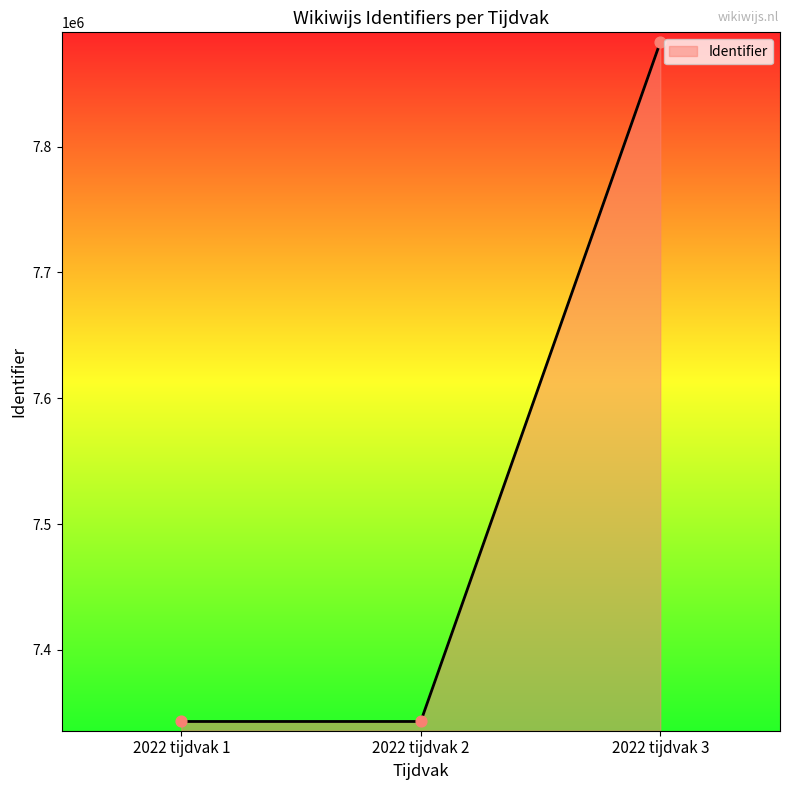

Between 2022 tijdvak 3 and 2022 tijdvak 1, which is larger?

2022 tijdvak 3